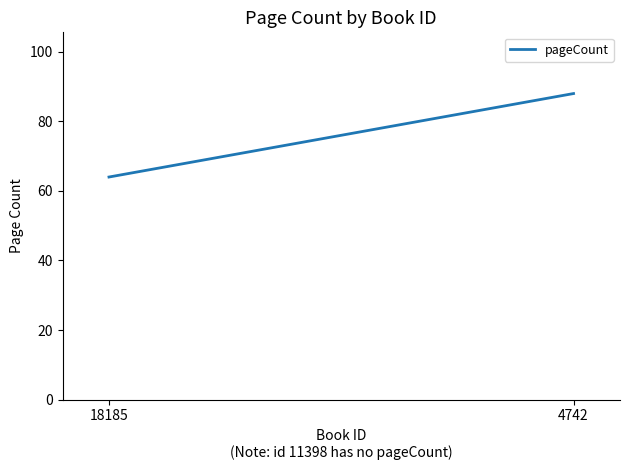

What is the minimum value shown in the chart?

64